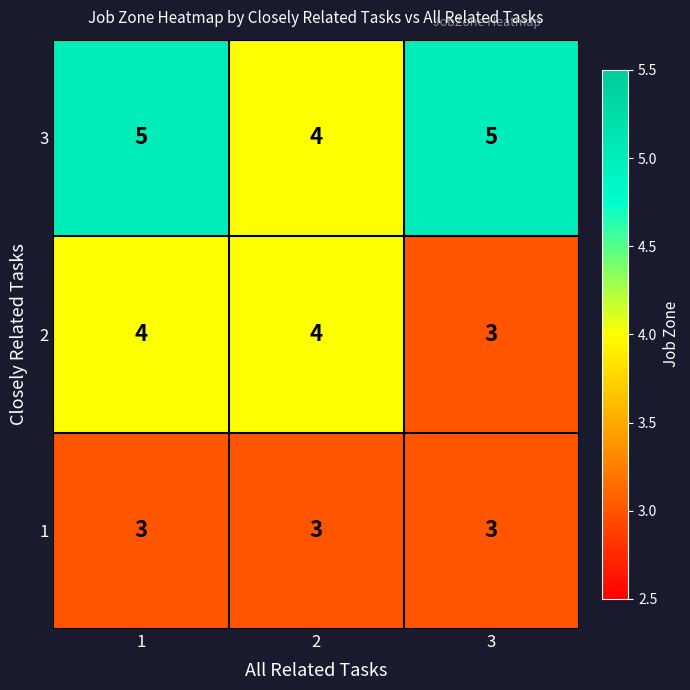

List the series in order of their overall mean, highest first.

3, 2, 1